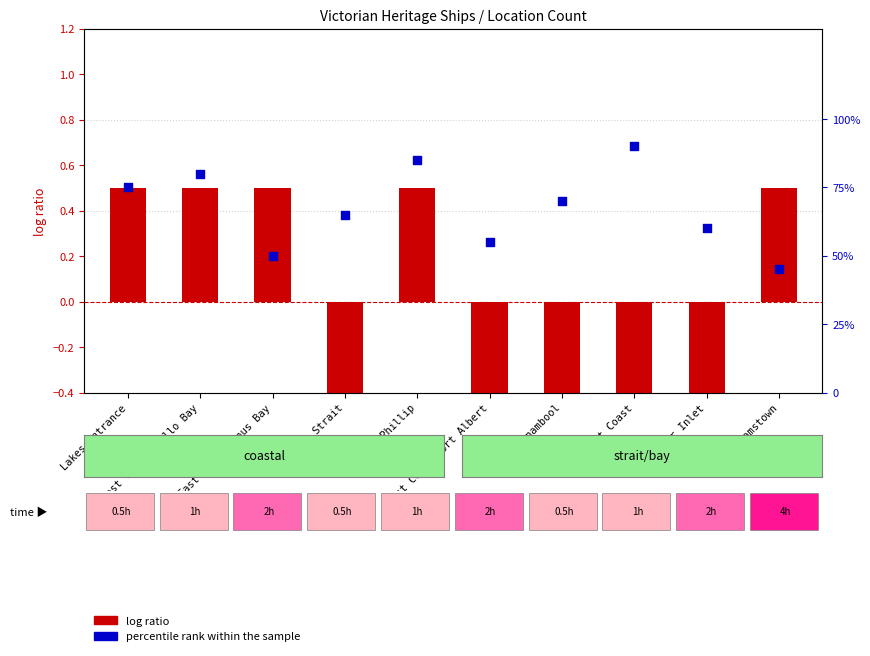

At how many categories does at least one series exceed 88?

1